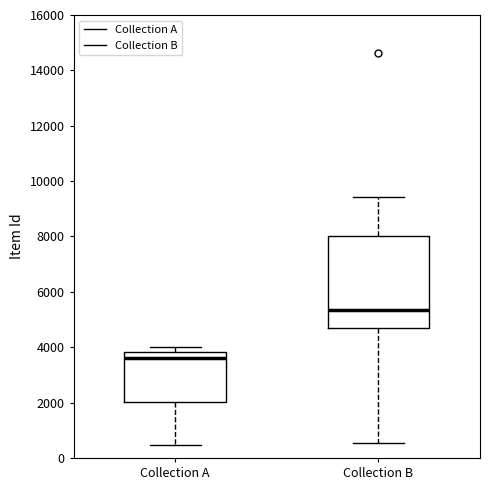

Reading left to right, read every box against the y-axis: the position of its median line, the range the box covers, and the ends of its whiskers. The values are not printed on the chart, so give them approximately, as read against the axis.

Collection A: median 3600, box 2000 to 3800, whiskers 400 to 4000
Collection B: median 5400, box 4600 to 8000, whiskers 600 to 9400